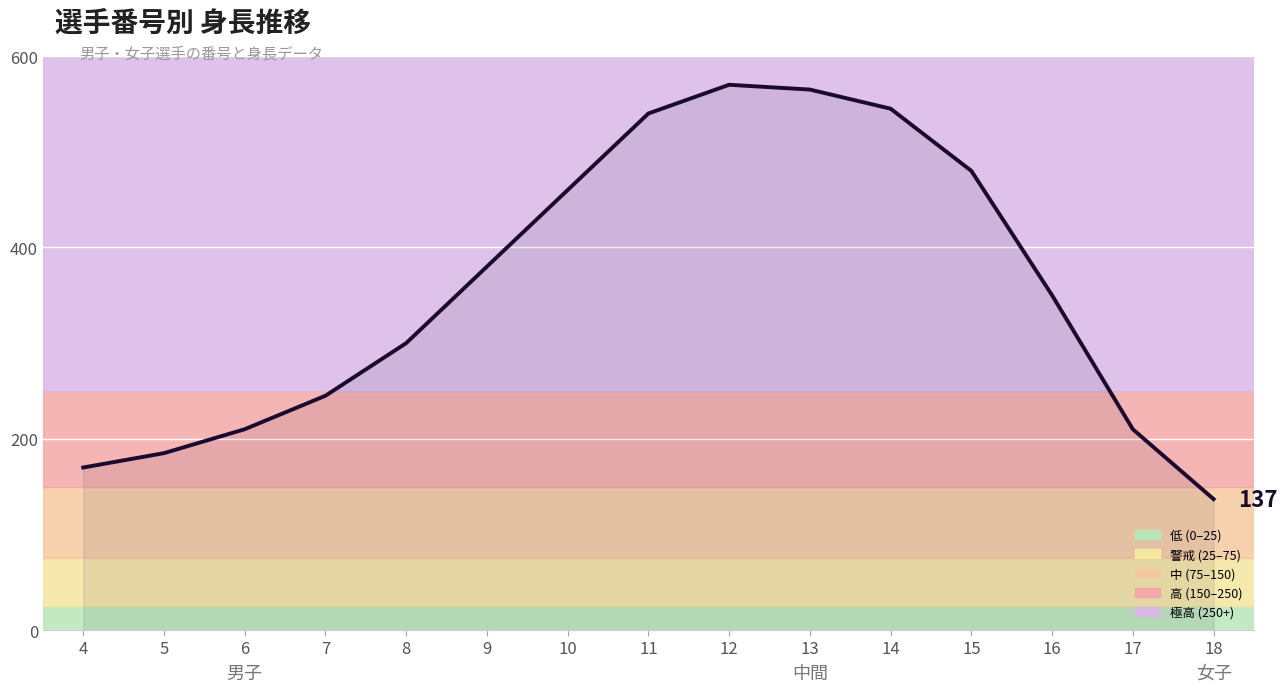

What is the sum of the values at 18 and 6?

347